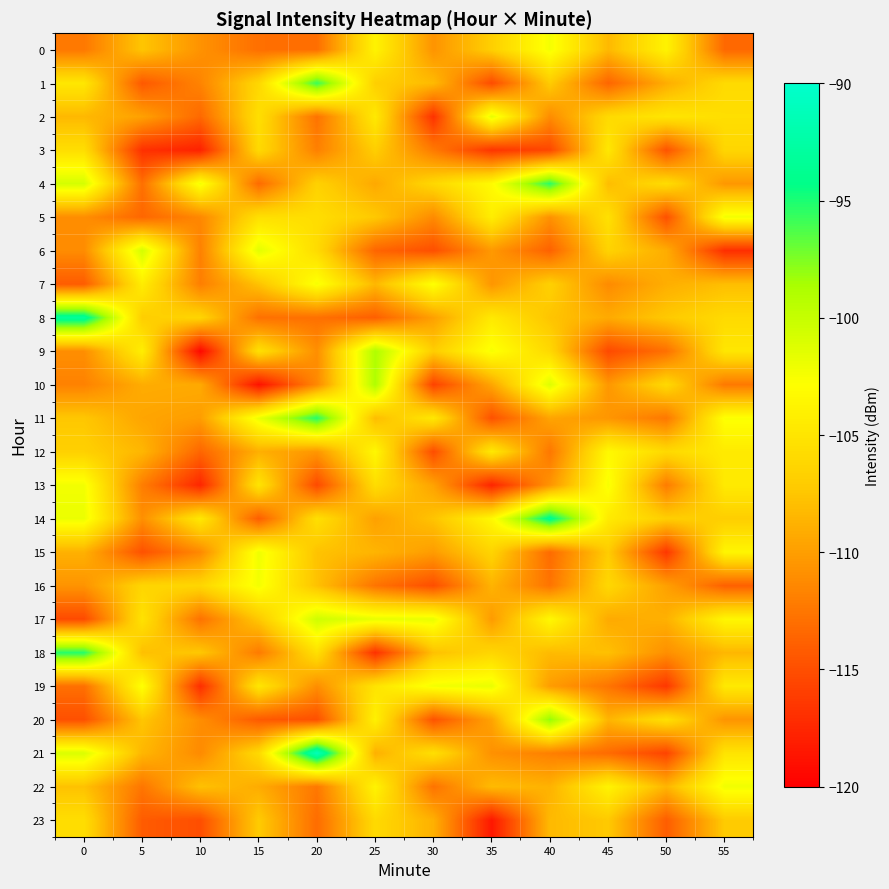

Reading right to left, extract all data points from this chart.

0: 55=-113.4	50=-103.8	45=-108.3	40=-102.4	35=-106.8	30=-110.6	25=-103.8	20=-113.0	15=-113.0	10=-110.7	5=-107.5	0=-112.4
1: 55=-105.9	50=-109.1	45=-113.6	40=-107.1	35=-115.2	30=-108.2	25=-106.8	20=-95.7	15=-106.2	10=-111.6	5=-114.4	0=-104.8
2: 55=-105.6	50=-104.9	45=-105.9	40=-111.1	35=-101.6	30=-116.8	25=-104.6	20=-112.7	15=-105.5	10=-113.4	5=-109.8	0=-108.3
3: 55=-106.3	50=-114.7	45=-104.8	40=-115.5	35=-116.6	30=-112.3	25=-106.9	20=-111.9	15=-106.0	10=-117.8	5=-116.9	0=-105.6
4: 55=-110.4	50=-105.7	45=-108.1	40=-95.4	35=-103.2	30=-106.1	25=-109.3	20=-106.7	15=-113.2	10=-102.3	5=-112.9	0=-100.8
5: 55=-102.3	50=-114.9	45=-105.4	40=-110.8	35=-104.3	30=-111.2	25=-107.3	20=-105.6	15=-105.4	10=-111.4	5=-113.5	0=-111.0
6: 55=-117.0	50=-109.1	45=-106.5	40=-113.8	35=-110.3	30=-115.0	25=-113.6	20=-105.8	15=-101.5	10=-111.8	5=-100.7	0=-111.2
7: 55=-108.0	50=-109.0	45=-111.2	40=-106.7	35=-110.5	30=-102.7	25=-108.4	20=-102.5	15=-107.7	10=-112.0	5=-104.3	0=-114.2
8: 55=-105.9	50=-107.3	45=-109.2	40=-107.6	35=-104.7	30=-109.9	25=-114.0	20=-112.9	15=-112.8	10=-106.4	5=-106.9	0=-93.1
9: 55=-104.9	50=-112.9	45=-115.3	40=-106.1	35=-102.5	30=-107.0	25=-98.9	20=-111.0	15=-105.4	10=-119.4	5=-104.2	0=-111.0
10: 55=-112.3	50=-106.0	45=-110.4	40=-101.2	35=-109.5	30=-115.8	25=-99.0	20=-111.4	15=-118.8	10=-109.2	5=-109.1	0=-111.8
11: 55=-102.7	50=-112.4	45=-110.5	40=-109.6	35=-114.8	30=-104.7	25=-108.1	20=-95.2	15=-101.9	10=-110.0	5=-109.6	0=-107.4
12: 55=-104.5	50=-106.0	45=-103.4	40=-112.4	35=-104.6	30=-115.1	25=-103.5	20=-110.5	15=-108.9	10=-113.5	5=-108.5	0=-106.7
13: 55=-104.6	50=-112.2	45=-102.5	40=-110.6	35=-117.7	30=-109.7	25=-105.7	20=-115.3	15=-105.1	10=-117.5	5=-112.0	0=-102.3
14: 55=-106.9	50=-106.9	45=-104.5	40=-93.7	35=-103.4	30=-107.6	25=-109.8	20=-105.5	15=-114.1	10=-104.7	5=-110.9	0=-101.9
15: 55=-103.6	50=-116.5	45=-107.1	40=-113.2	35=-106.4	30=-110.1	25=-108.6	20=-107.7	15=-102.1	10=-111.3	5=-114.8	0=-108.8
16: 55=-113.9	50=-109.9	45=-106.1	40=-112.6	35=-108.7	30=-115.0	25=-112.7	20=-107.8	15=-102.3	10=-106.2	5=-106.3	0=-110.7
17: 55=-103.5	50=-108.8	45=-109.2	40=-103.4	35=-110.2	30=-101.8	25=-101.7	20=-100.4	15=-107.3	10=-112.8	5=-105.2	0=-115.3
18: 55=-108.4	50=-110.9	45=-107.9	40=-108.2	35=-106.3	30=-107.8	25=-116.8	20=-105.4	15=-112.2	10=-107.3	5=-107.9	0=-95.2
19: 55=-104.7	50=-116.5	45=-112.6	40=-110.1	35=-101.8	30=-102.3	25=-105.1	20=-111.0	15=-104.9	10=-117.1	5=-102.7	0=-112.9
20: 55=-110.6	50=-105.4	45=-108.6	40=-97.9	35=-109.7	30=-114.8	25=-104.0	20=-114.9	15=-114.3	10=-111.0	5=-107.5	0=-114.9
21: 55=-105.1	50=-115.7	45=-113.2	40=-111.9	35=-110.8	30=-105.5	25=-108.9	20=-91.1	15=-106.0	10=-111.2	5=-108.5	0=-101.1
22: 55=-102.2	50=-108.6	45=-103.8	40=-108.8	35=-108.2	30=-112.7	25=-103.8	20=-112.4	15=-109.1	10=-107.8	5=-112.5	0=-107.8
23: 55=-107.2	50=-114.1	45=-107.2	40=-108.3	35=-118.5	30=-108.9	25=-105.9	20=-113.1	15=-107.1	10=-115.0	5=-114.2	0=-105.6